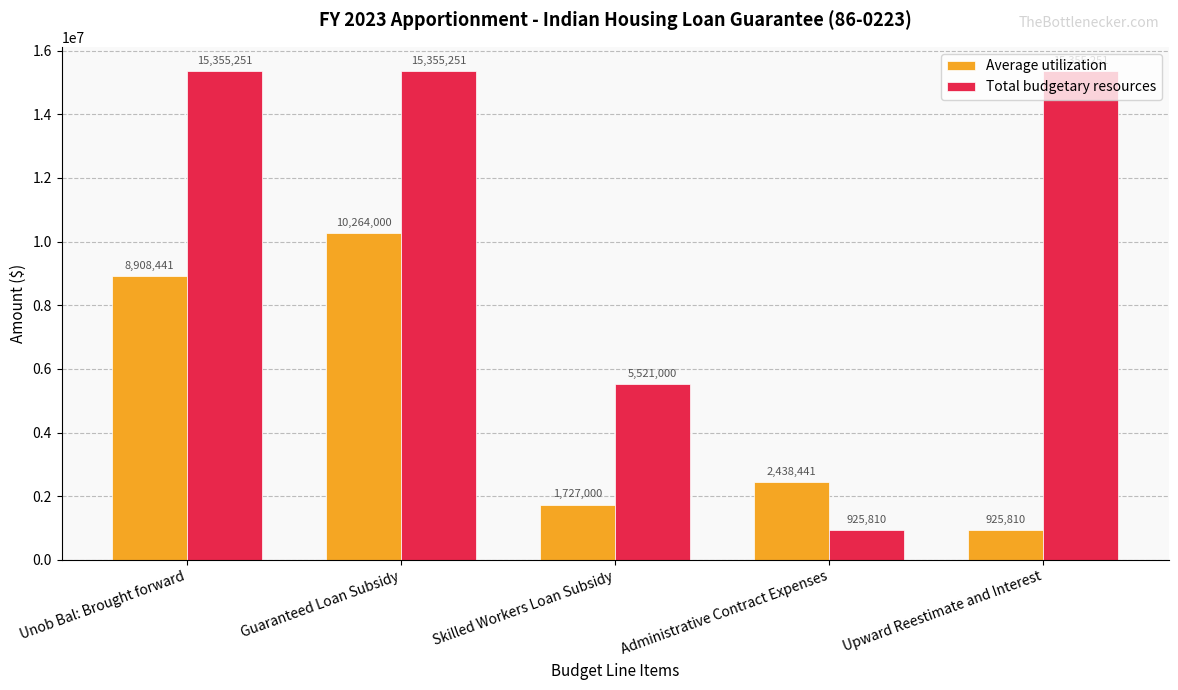

Reading left to right, transcribe all the data shown in this chart.

Average utilization: 8908441	10264000	1727000	2438441	925810
Total budgetary resources: 15355251	15355251	5521000	925810	15355251